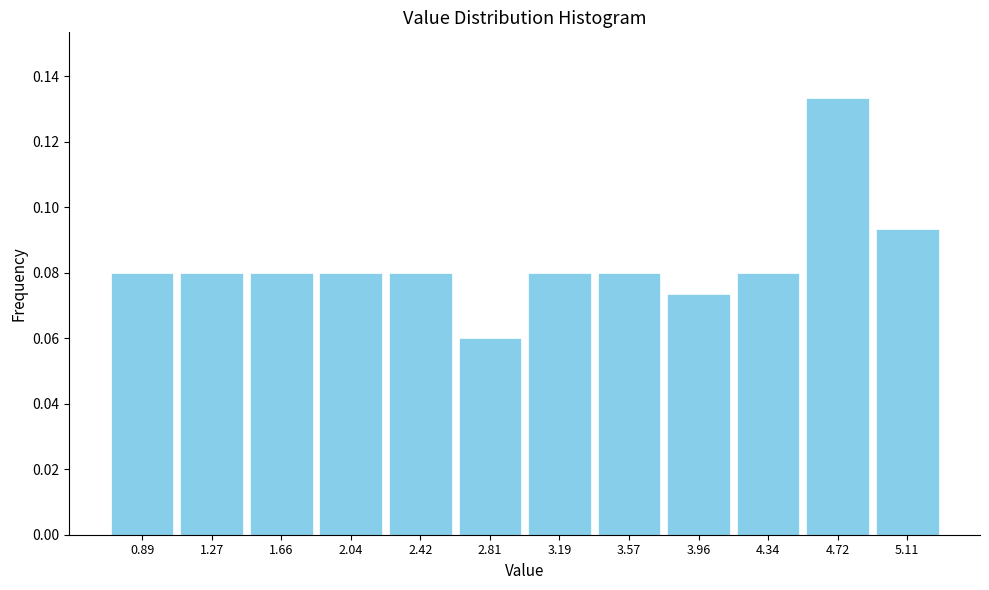

Reading left to right, transcribe this chart: for each bar, give the range it covers on the x-axis and its height. Neither the bar edges nor the heights are printed on the chart, so give them approximately, as read against the axes.

0.70 to 1.10: 0.080
1.10 to 1.45: 0.080
1.45 to 1.85: 0.080
1.85 to 2.25: 0.080
2.25 to 2.60: 0.080
2.60 to 3.00: 0.060
3.00 to 3.40: 0.080
3.40 to 3.75: 0.080
3.75 to 4.15: 0.074
4.15 to 4.55: 0.080
4.55 to 4.90: 0.134
4.90 to 5.30: 0.094